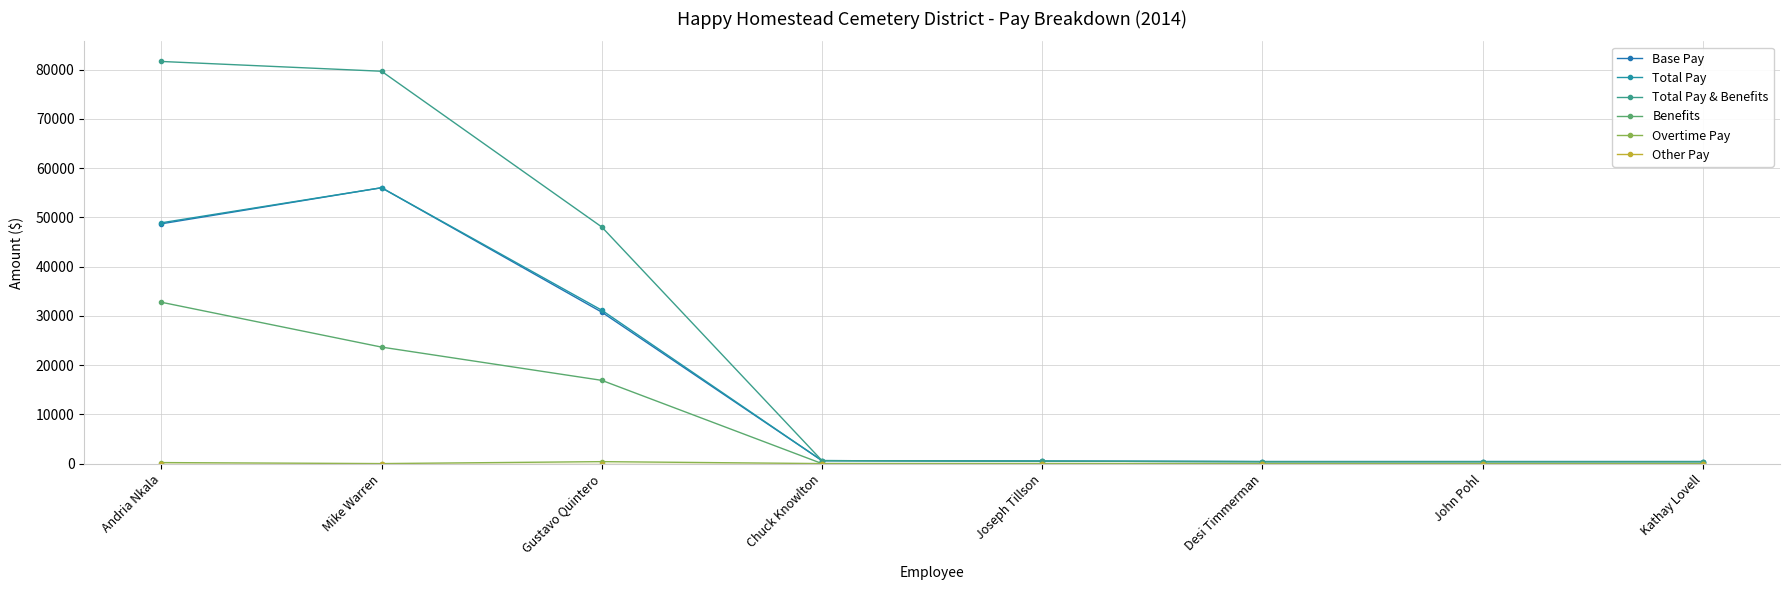

Is this an area chart (filled region under the line)?

No